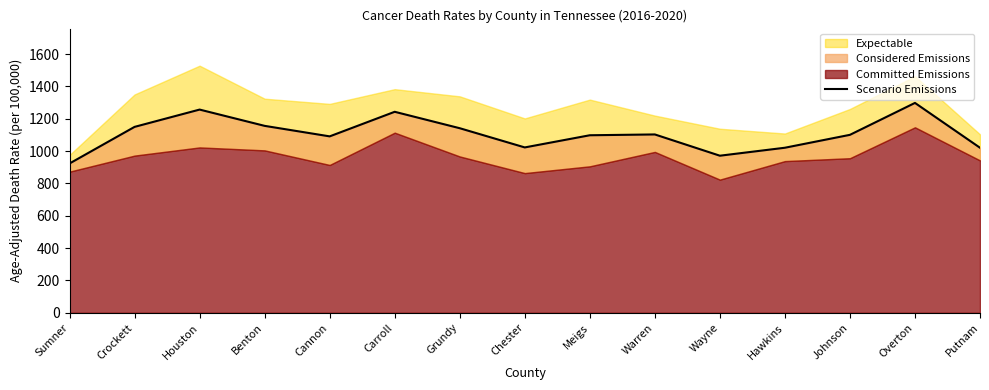

Reading left to right, list all the values displayed in this chart.

Sumner=923.6	Crockett=1150.0	Houston=1257.0	Benton=1156.3	Cannon=1091.3	Carroll=1243.3	Grundy=1141.7	Chester=1022.9	Meigs=1098.2	Warren=1103.2	Wayne=971.7	Hawkins=1021.0	Johnson=1100.8	Overton=1298.2	Putnam=1020.9